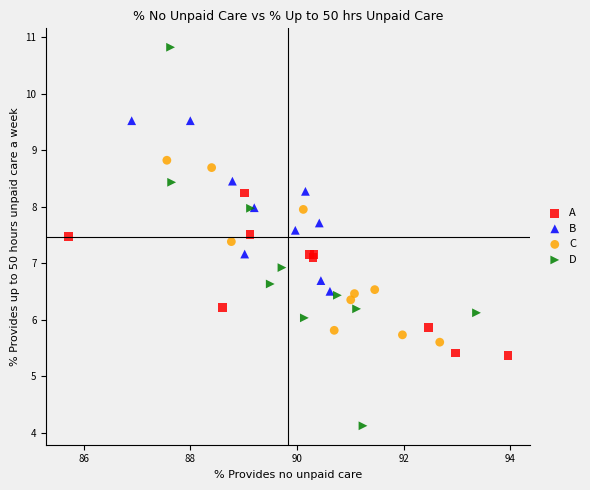

What are all the series names shown in the legend?

A, B, C, D